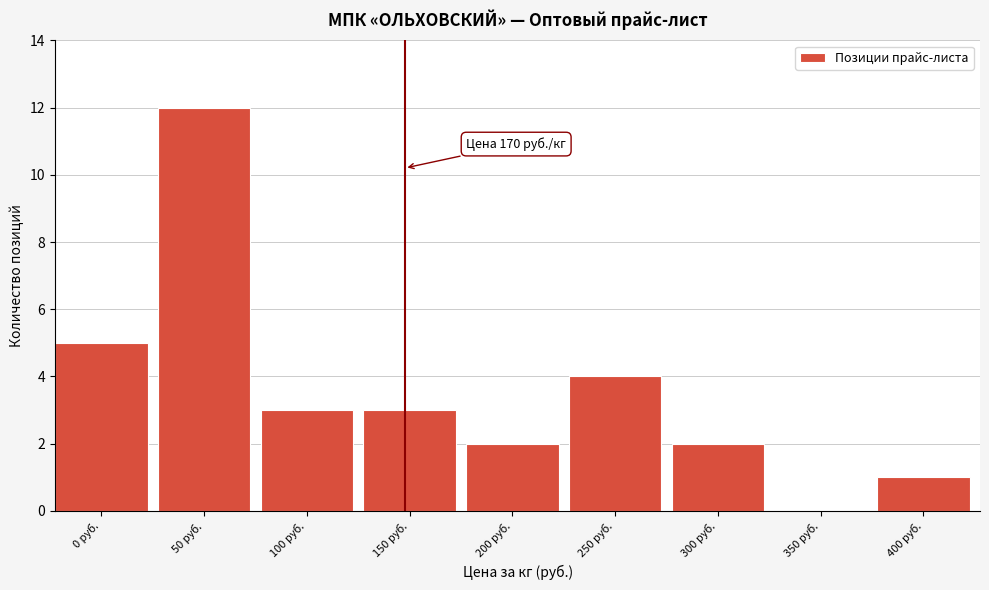

Reading left to right, what are all the values shown in this chart?

0 руб.=5	50 руб.=12	100 руб.=3	150 руб.=3	200 руб.=2	250 руб.=4	300 руб.=2	350 руб.=0	400 руб.=1